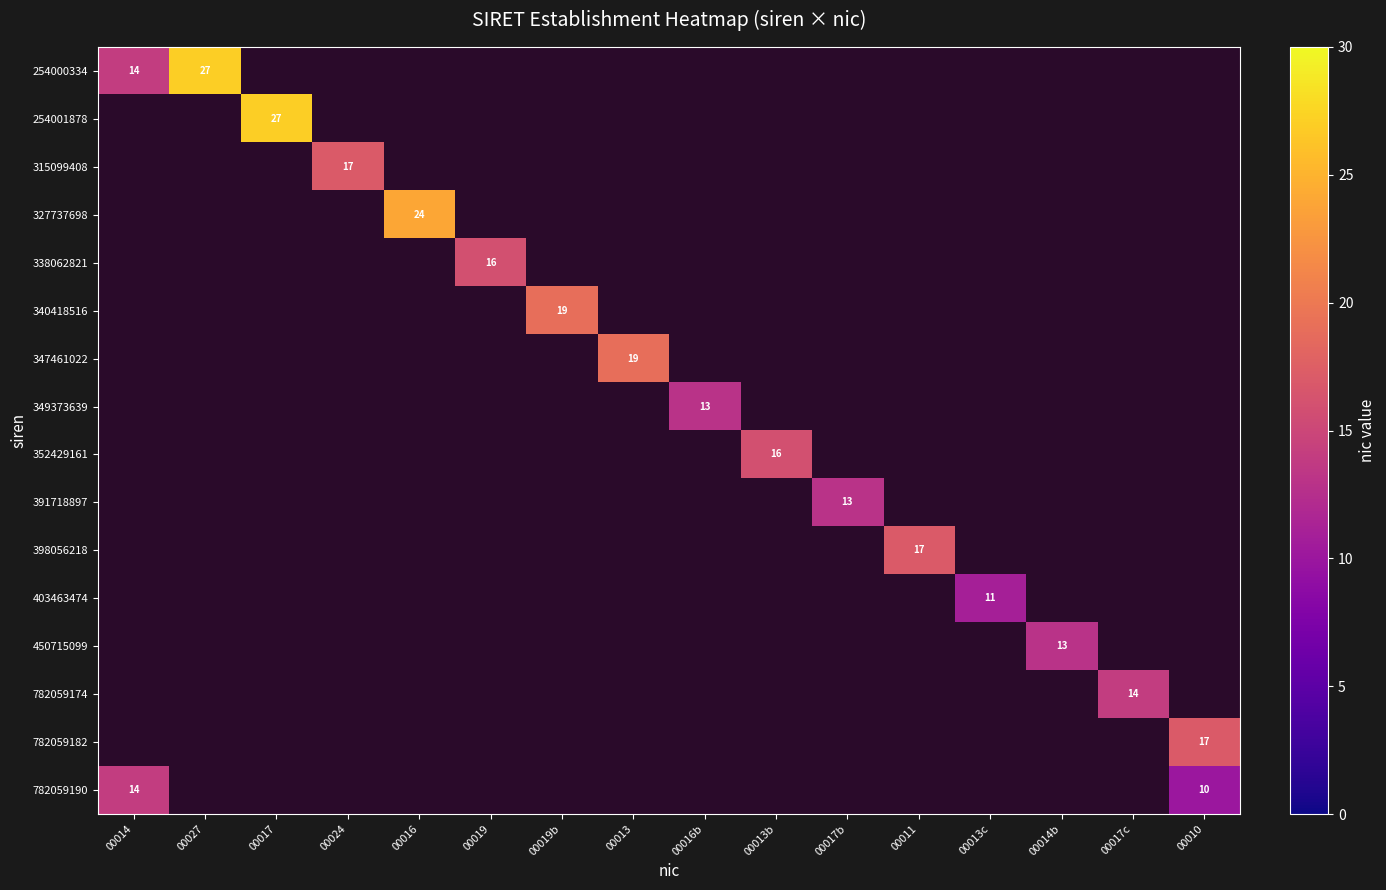

The 254000334 series shows 27 at 00027. True or false?

True